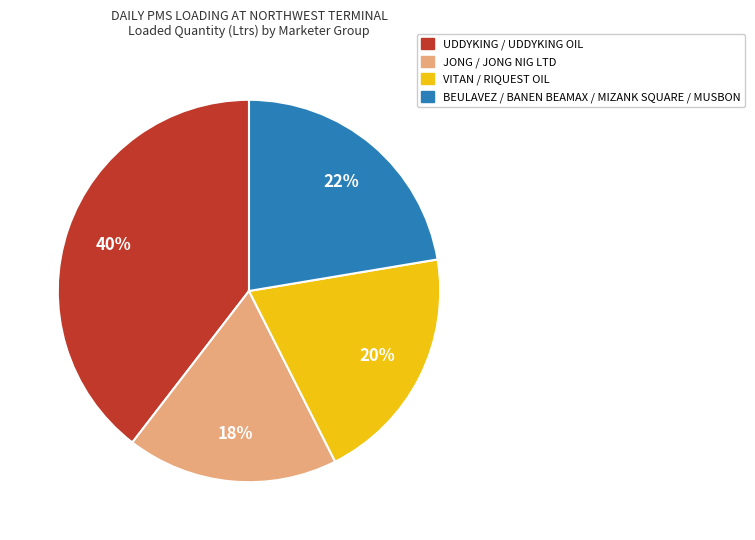

To the nearest percent, what is the average slice percentage?

25%